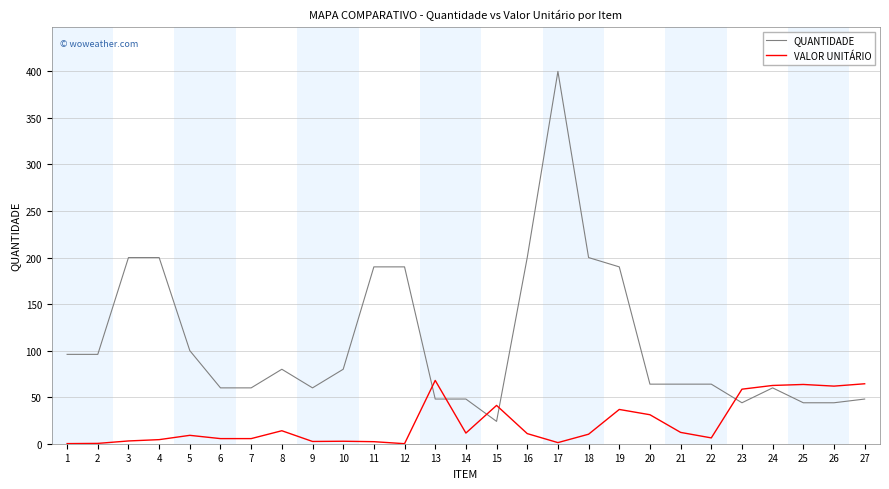

Which series changed the most between 10 and 24?

VALOR UNITÁRIO